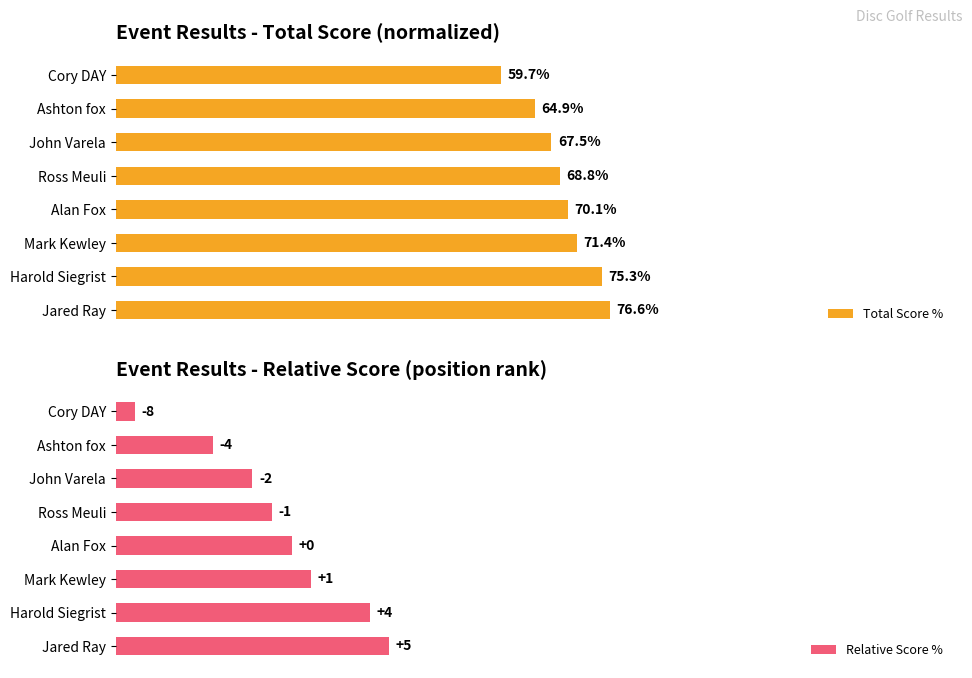

List the labels in order of Total Score % value, smallest first.

Cory DAY, Ashton fox, John Varela, Ross Meuli, Alan Fox, Mark Kewley, Harold Siegrist, Jared Ray